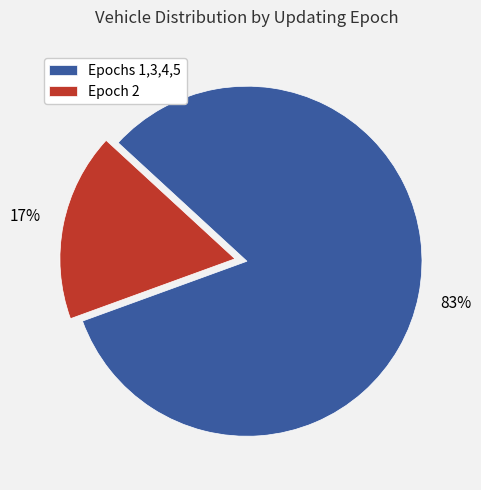

To the nearest percent, what percentage of the pie is Epoch 2?

17%